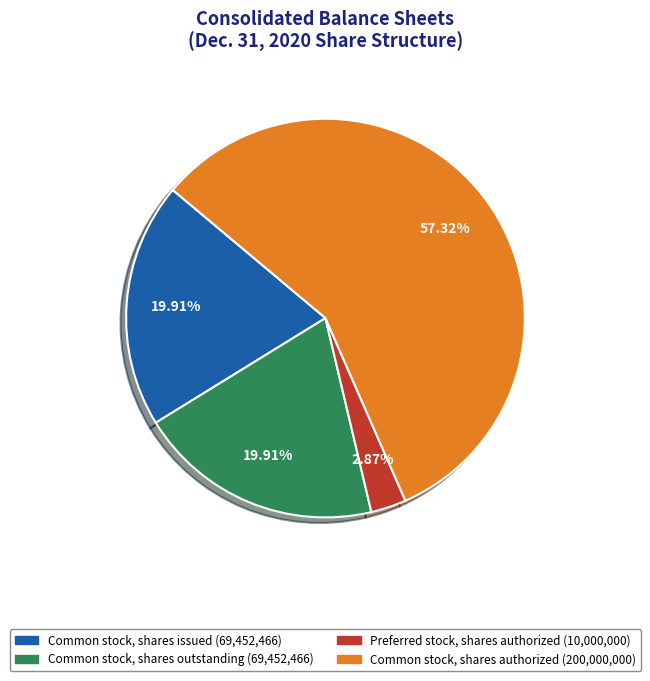

How much of the chart is everything except Common stock, shares issued?

80.1%